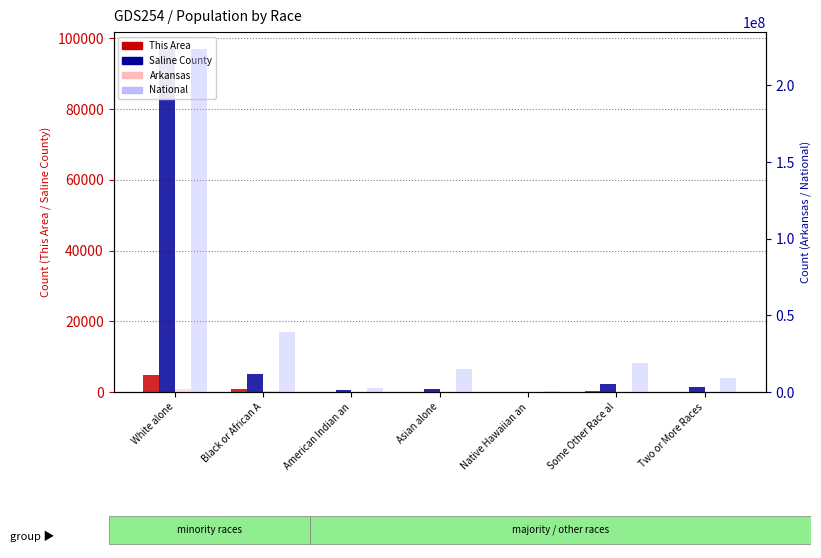

What is the sum of all Arkansas values?

2915918